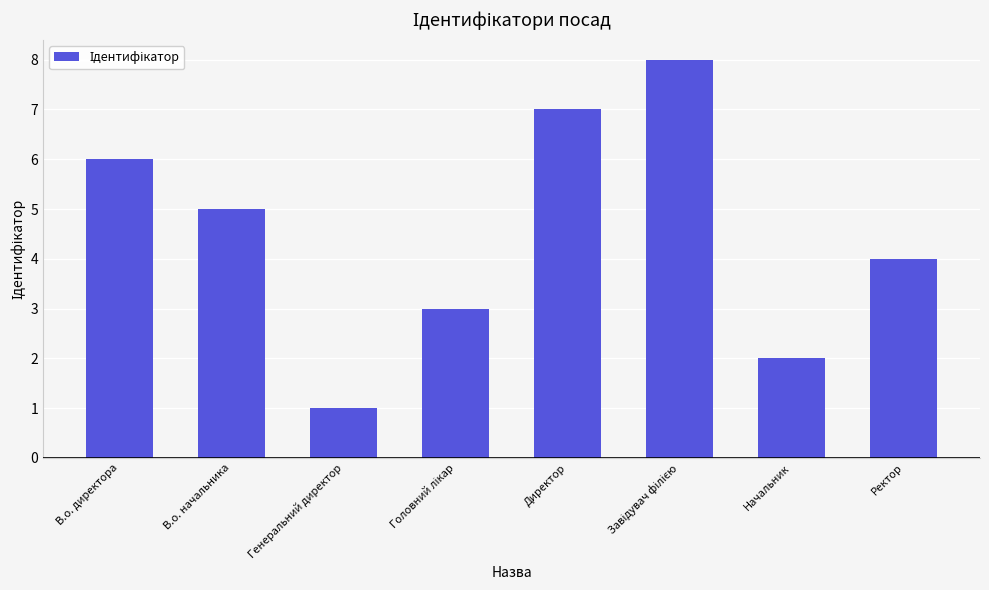

What is the ratio of the value at Начальник to the value at Генеральний директор?

2.0